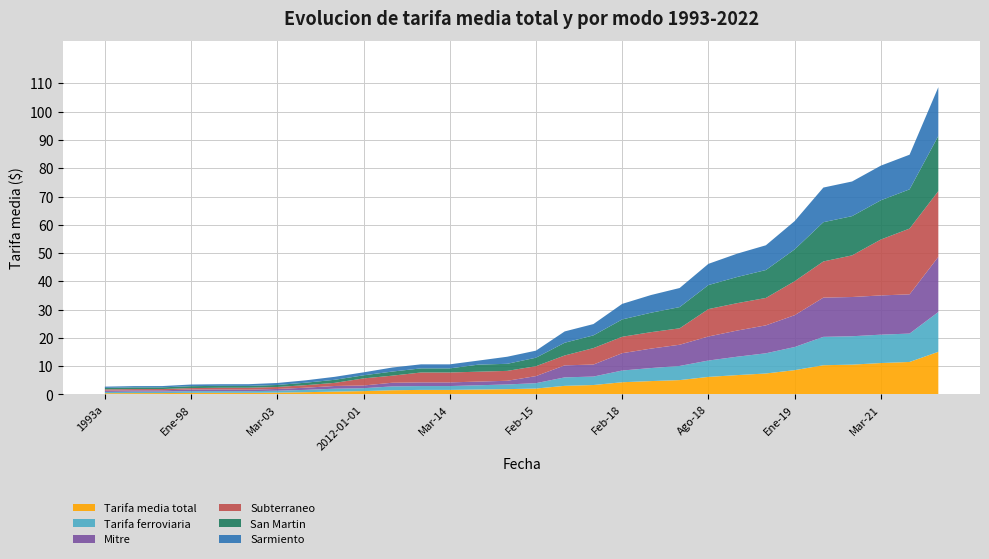

Reading left to right, list all the values displayed in this chart.

Tarifa media total: 1993a=0.5	Oct-96=0.5	Jun-97=0.5	Ene-98=0.6	Abr-99=0.6	Dic-00=0.6	Mar-03=0.7	Ene-08=0.8	Ene-09=1.0	2012-01-01=1.2	Dic-12=1.5	Nov-13=1.6	Mar-14=1.6	May-14=1.8	Oct-14=1.9	Feb-15=2.1	Abr-16=3.1	Oct-16=3.3	Feb-18=4.3	Abr-18=4.7	Jun-18=5.1	Ago-18=6.2	Sept-18=6.9	Oct-18=7.4	Ene-19=8.6	Mar-19=10.3	Abr-19=10.6	Mar-21=11.1	Abr-21=11.5	Ago-22=15.1
Tarifa ferroviaria: 1993a=0.4	Oct-96=0.5	Jun-97=0.5	Ene-98=0.6	Abr-99=0.6	Dic-00=0.6	Mar-03=0.7	Ene-08=0.8	Ene-09=1.0	2012-01-01=1.0	Dic-12=1.4	Nov-13=1.4	Mar-14=1.4	May-14=1.5	Oct-14=1.7	Feb-15=1.9	Abr-16=3.0	Oct-16=3.0	Feb-18=4.1	Abr-18=4.6	Jun-18=5.0	Ago-18=5.8	Sept-18=6.5	Oct-18=7.1	Ene-19=8.2	Mar-19=10.0	Abr-19=10.0	Mar-21=10.0	Abr-21=10.0	Ago-22=14.1
Mitre: 1993a=0.5	Oct-96=0.5	Jun-97=0.5	Ene-98=0.6	Abr-99=0.6	Dic-00=0.5	Mar-03=0.6	Ene-08=0.8	Ene-09=1.0	2012-01-01=1.0	Dic-12=1.3	Nov-13=1.3	Mar-14=1.3	May-14=1.3	Oct-14=1.3	Feb-15=2.5	Abr-16=4.2	Oct-16=4.2	Feb-18=6.1	Abr-18=6.9	Jun-18=7.5	Ago-18=8.5	Sept-18=9.2	Oct-18=9.9	Ene-19=11.2	Mar-19=13.9	Abr-19=13.9	Mar-21=13.9	Abr-21=13.9	Ago-22=19.5
Subterraneo: 1993a=0.5	Oct-96=0.5	Jun-97=0.5	Ene-98=0.5	Abr-99=0.6	Dic-00=0.7	Mar-03=0.7	Ene-08=0.9	Ene-09=1.1	2012-01-01=2.5	Dic-12=2.5	Nov-13=3.5	Mar-14=3.5	May-14=3.5	Oct-14=3.5	Feb-15=3.5	Abr-16=3.5	Oct-16=5.8	Feb-18=5.8	Abr-18=5.8	Jun-18=5.8	Ago-18=9.7	Sept-18=9.7	Oct-18=9.7	Ene-19=12.0	Mar-19=12.8	Abr-19=14.7	Mar-21=19.8	Abr-21=23.2	Ago-22=23.2
San Martin: 1993a=0.5	Oct-96=0.6	Jun-97=0.6	Ene-98=0.7	Abr-99=0.7	Dic-00=0.6	Mar-03=0.7	Ene-08=0.9	Ene-09=1.1	2012-01-01=1.1	Dic-12=1.4	Nov-13=1.4	Mar-14=1.4	May-14=2.5	Oct-14=2.5	Feb-15=3.0	Abr-16=4.5	Oct-16=4.5	Feb-18=6.1	Abr-18=6.9	Jun-18=7.5	Ago-18=8.5	Sept-18=9.2	Oct-18=9.9	Ene-19=11.2	Mar-19=13.9	Abr-19=13.9	Mar-21=13.9	Abr-21=13.9	Ago-22=19.5
Sarmiento: 1993a=0.5	Oct-96=0.5	Jun-97=0.5	Ene-98=0.6	Abr-99=0.6	Dic-00=0.6	Mar-03=0.7	Ene-08=0.8	Ene-09=1.1	2012-01-01=1.1	Dic-12=1.4	Nov-13=1.4	Mar-14=1.4	May-14=1.4	Oct-14=2.5	Feb-15=2.5	Abr-16=4.0	Oct-16=4.0	Feb-18=5.5	Abr-18=6.2	Jun-18=6.8	Ago-18=7.5	Sept-18=8.2	Oct-18=8.8	Ene-19=10.0	Mar-19=12.2	Abr-19=12.2	Mar-21=12.2	Abr-21=12.2	Ago-22=17.2